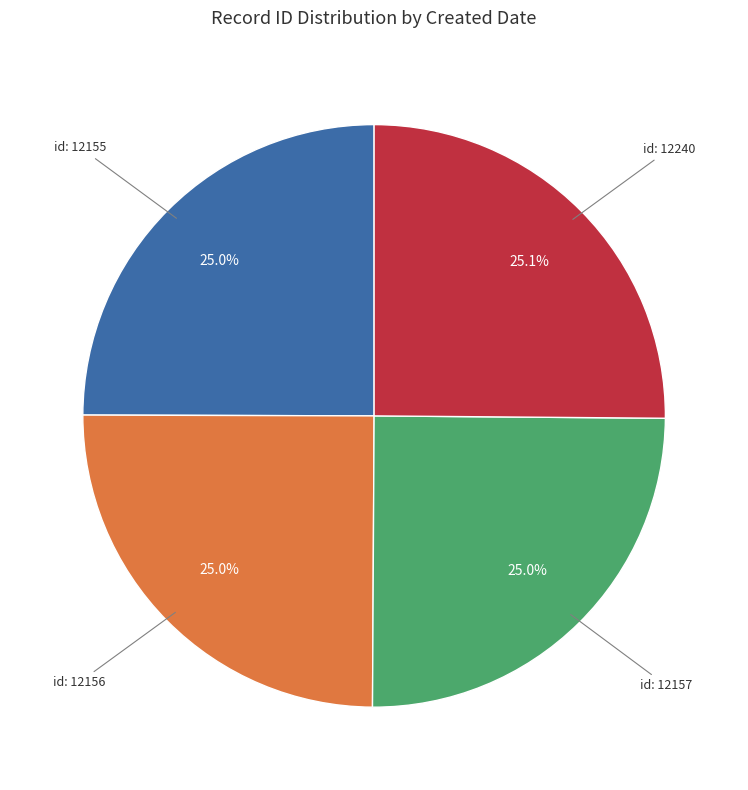

Is there a majority slice in this chart?

No